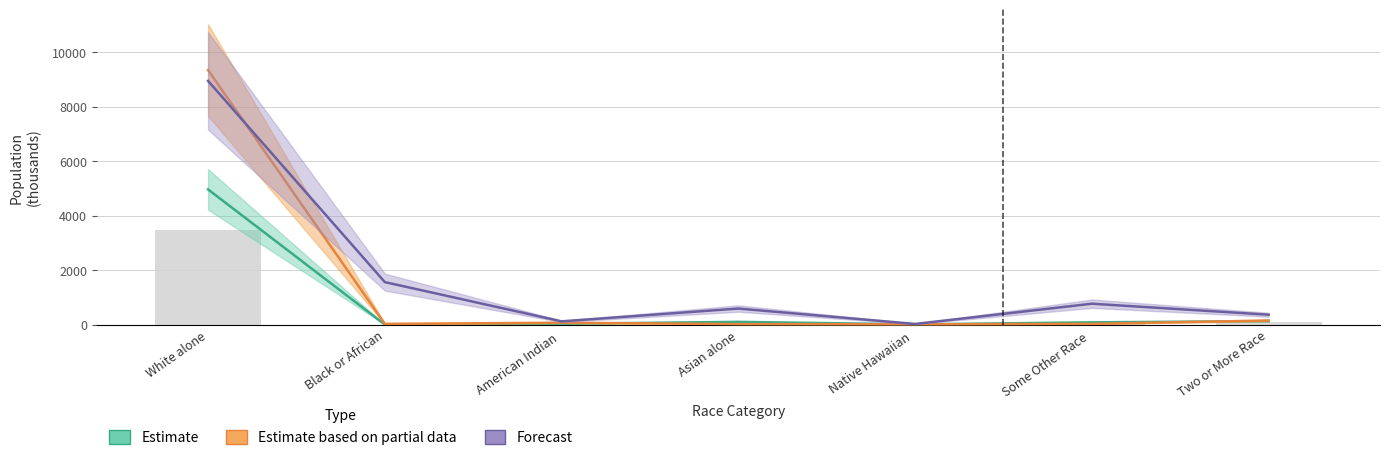

Reading left to right, extract all data points from this chart.

This Area: 9338.0	25.0	67.0	16.0	8.0	25.0	148.0
Hickory County: 3471.1	0.3	19.2	68.7	4.4	56.3	87.2
Missouri: 4958.8	0.4	27.4	98.1	6.3	80.5	124.6
National: 8942.1	1557.2	117.3	587.0	21.6	764.3	360.4